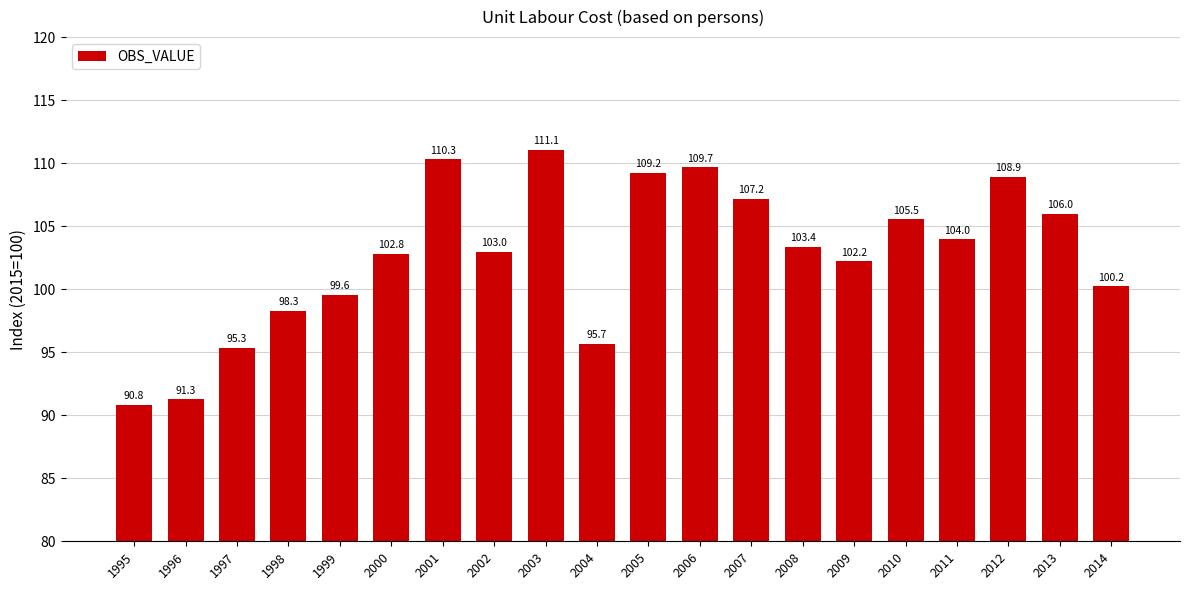

Reading left to right, transcribe all the data shown in this chart.

90.8	91.3	95.3	98.3	99.6	102.8	110.3	103.0	111.1	95.7	109.2	109.7	107.2	103.4	102.2	105.5	104.0	108.9	106.0	100.2